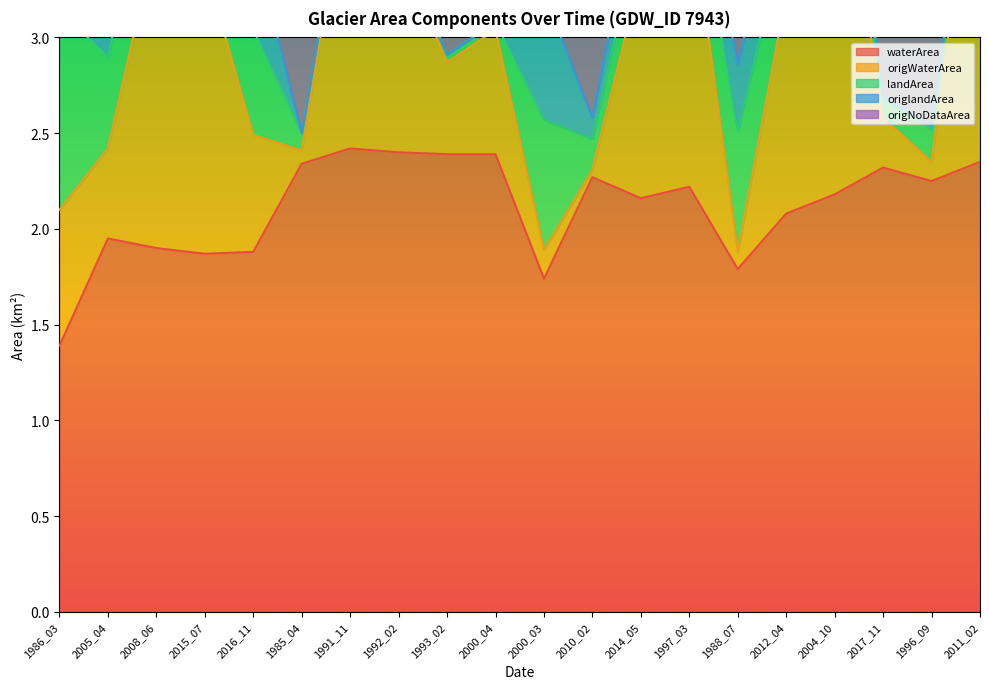

The value of waterArea at 2016_11 is 1.3. True or false?

False